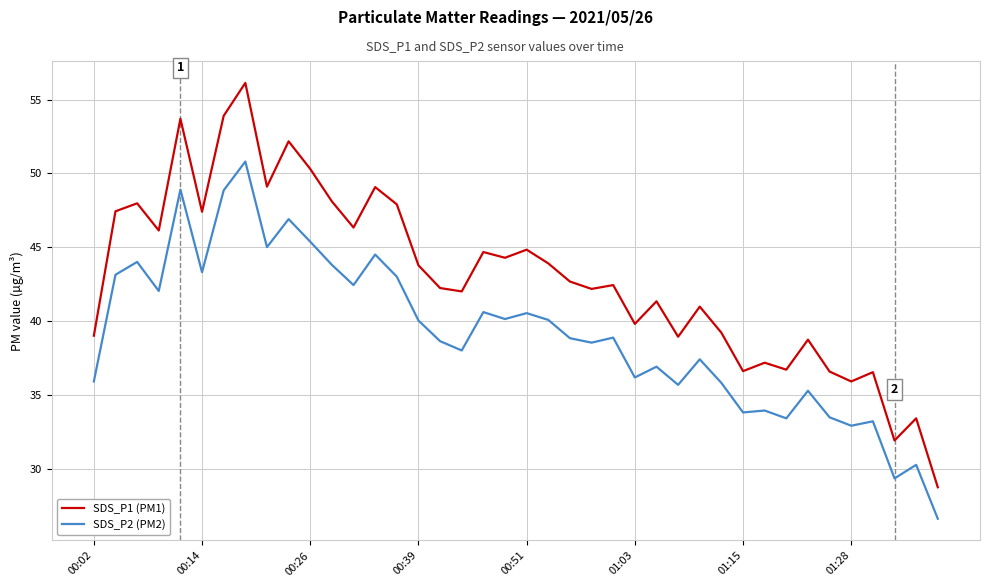

True or false: SDS_P1 (PM1) and SDS_P2 (PM2) intersect in this chart.

False